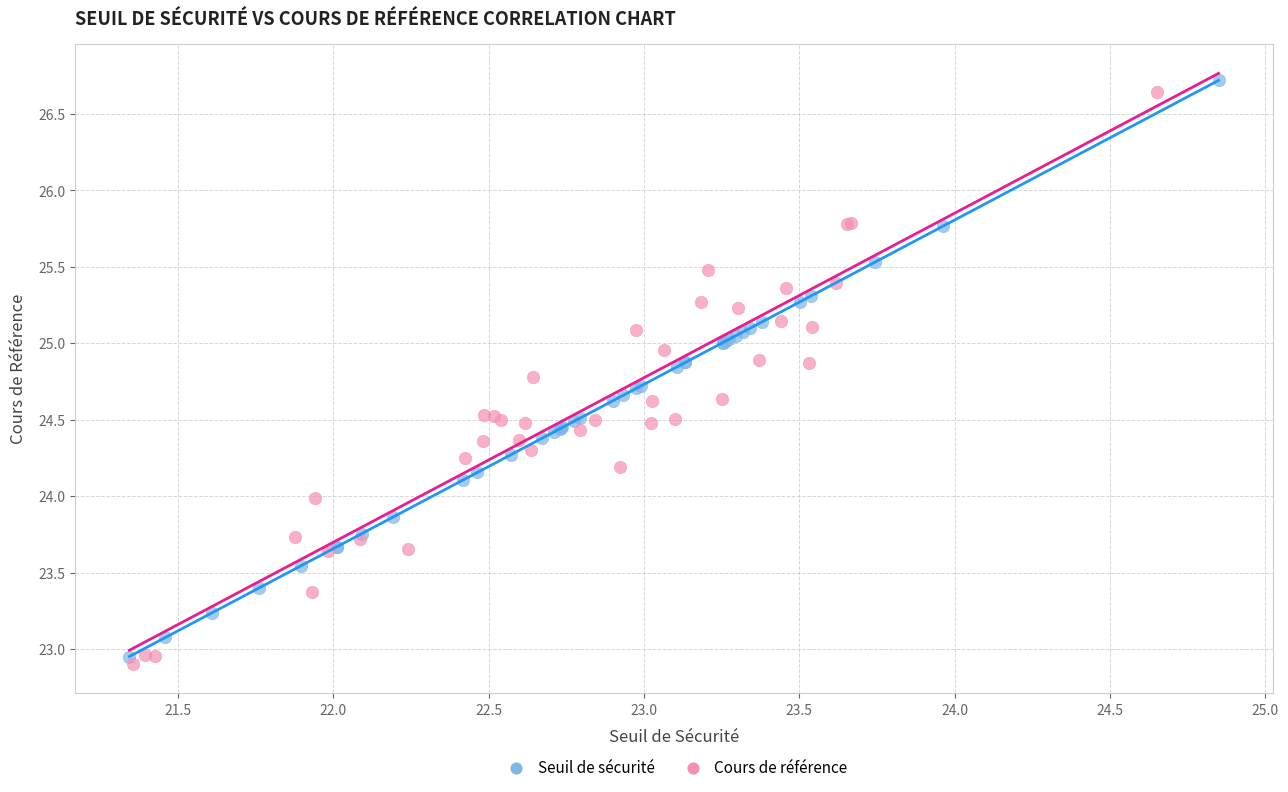

Which series has the largest Y range (max minus min)?

Seuil de sécurité